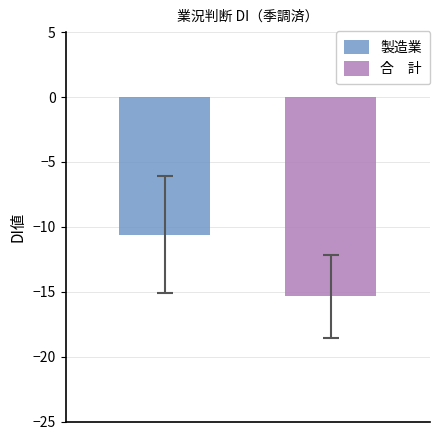

What is the greatest value displayed?

-10.6